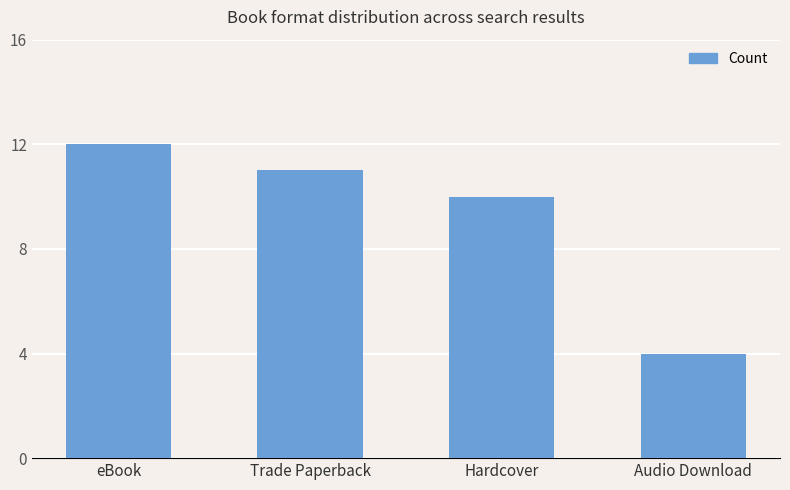

How many series are shown in this chart?

1